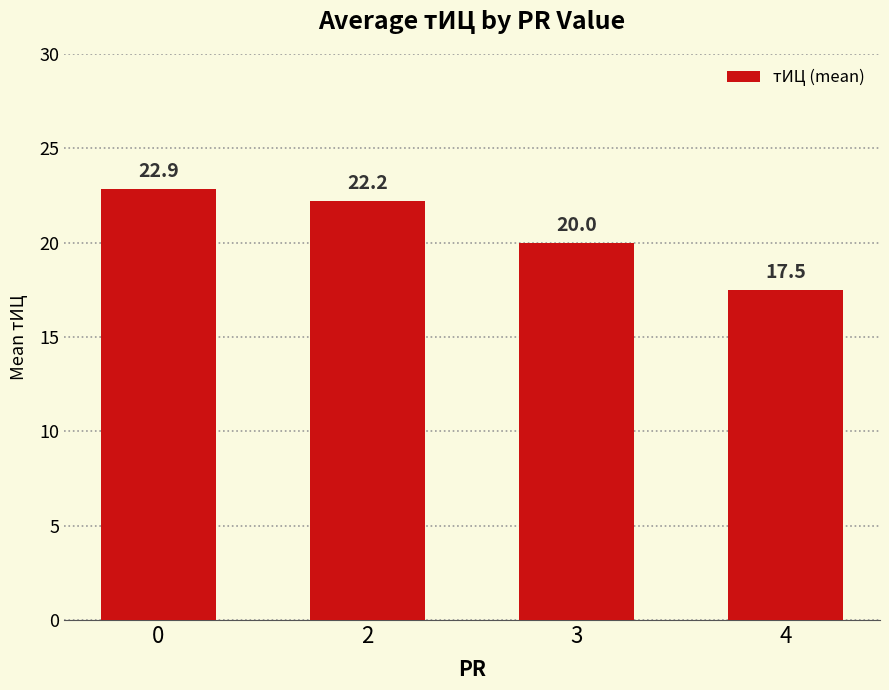

What is the value of the 3rd bar from the left?

20.0